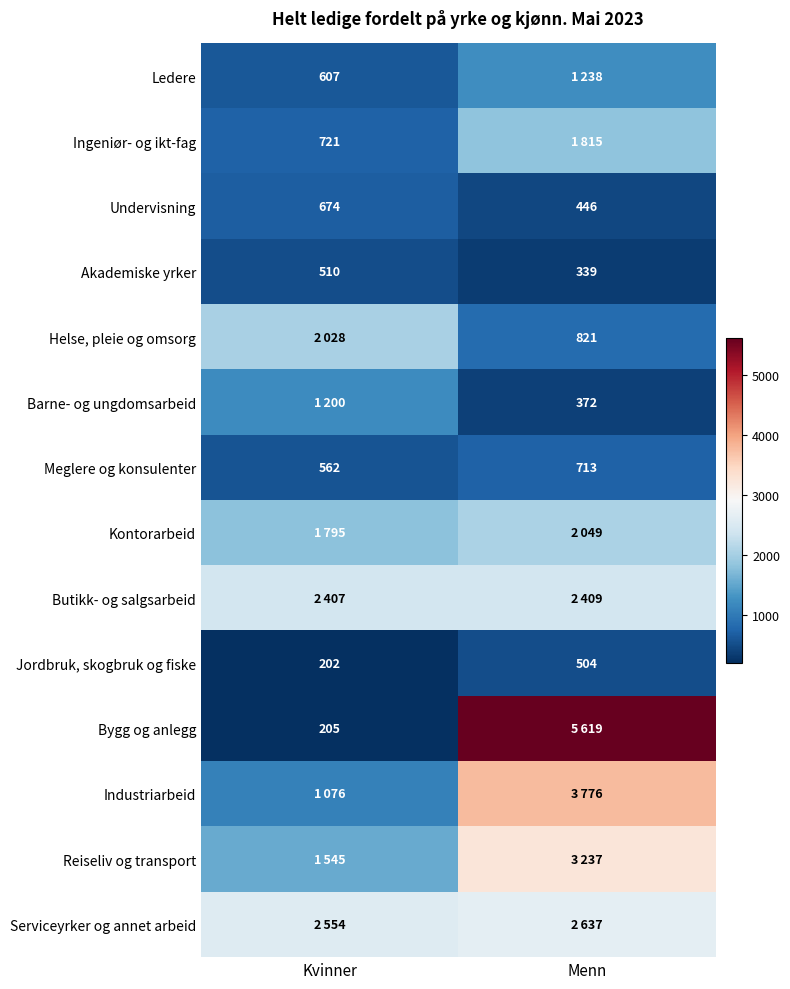

What is the approximate value of Jordbruk, skogbruk og fiske at Kvinner, to the nearest 10?

200